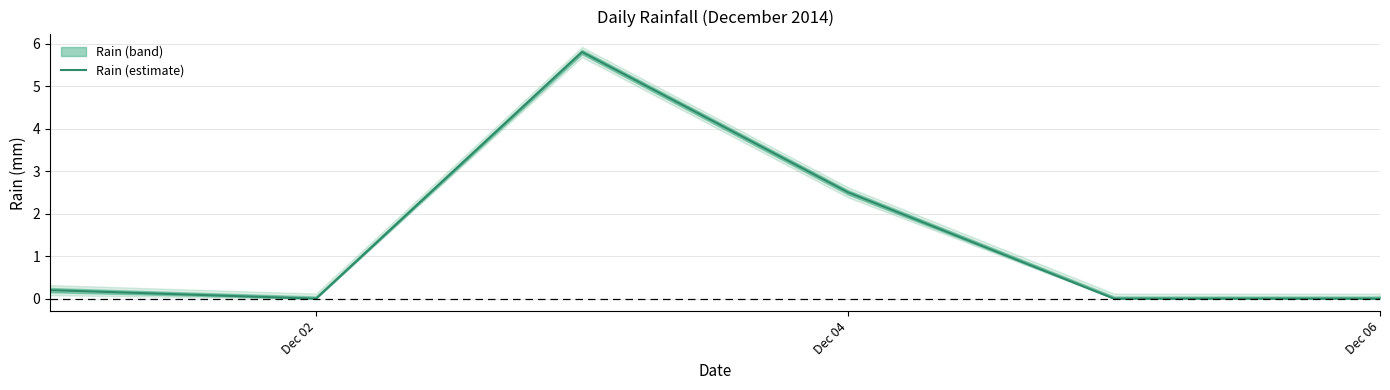

The value of Rain (estimate) at Dec 06 is 0.0. True or false?

True